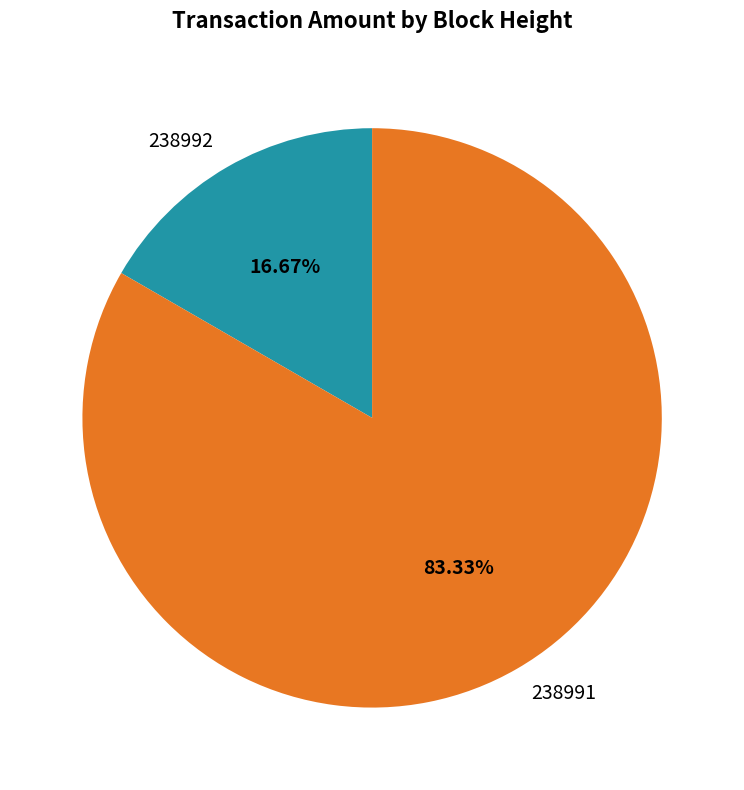

True or false: 238991 accounts for 83% of the total.

True